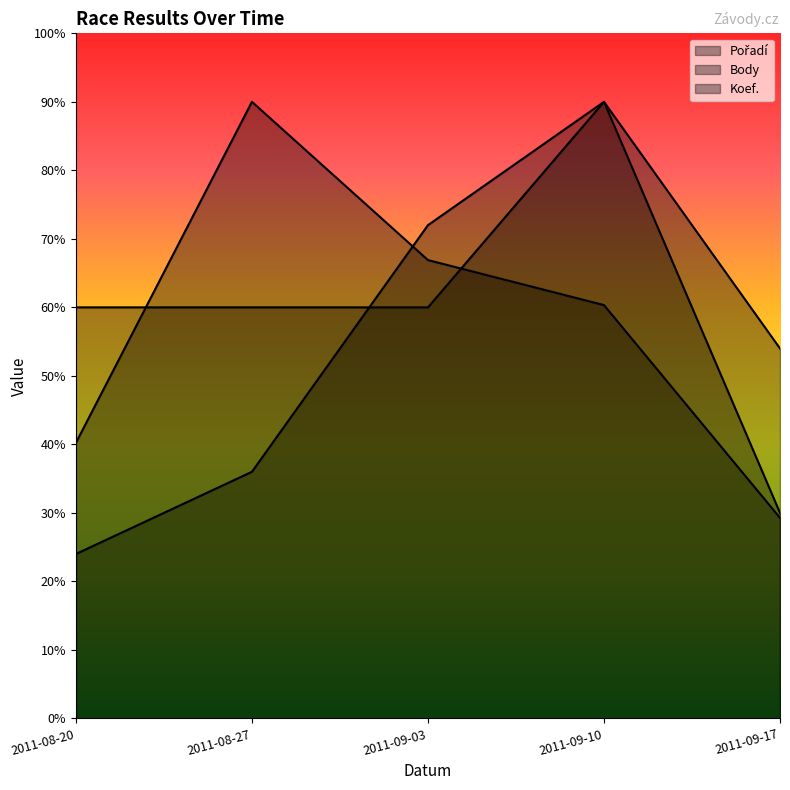

How many values in the Pořadí series exceed 244?

3